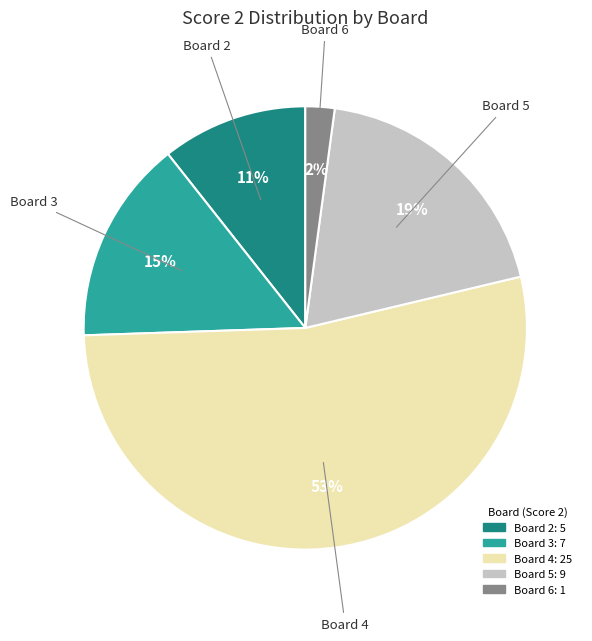

To the nearest percent, what is the average slice percentage?

20%